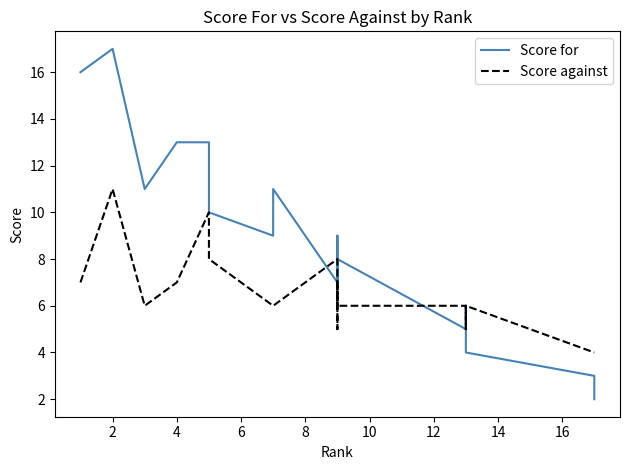

What is the minimum value shown in the chart?

2